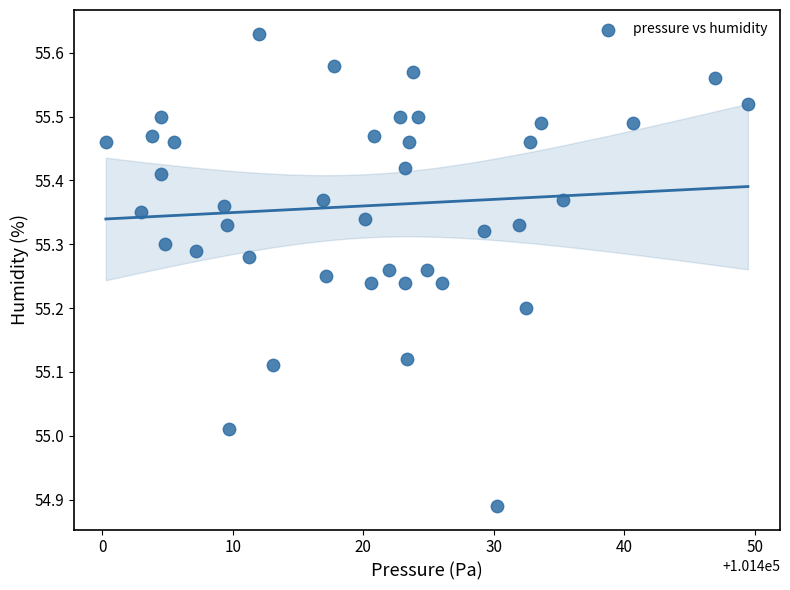

What is the range of X values (max minus min)?

49.2